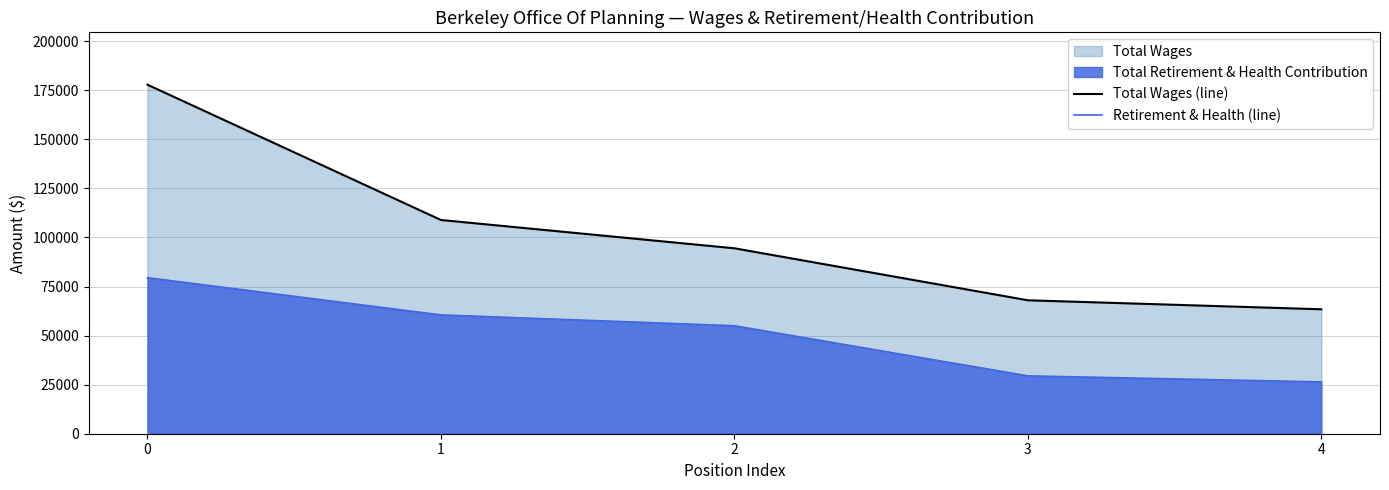

How many values in the Total Wages (line) series exceed 94501?

2